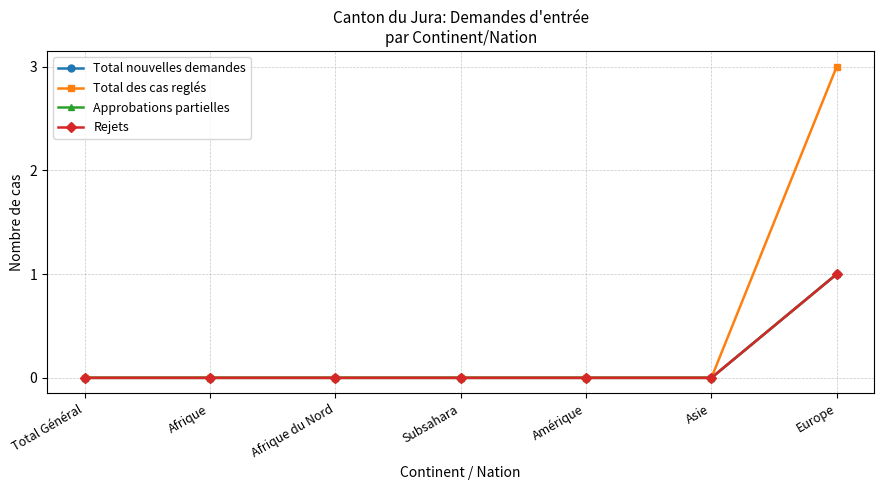

Is this an area chart (filled region under the line)?

No